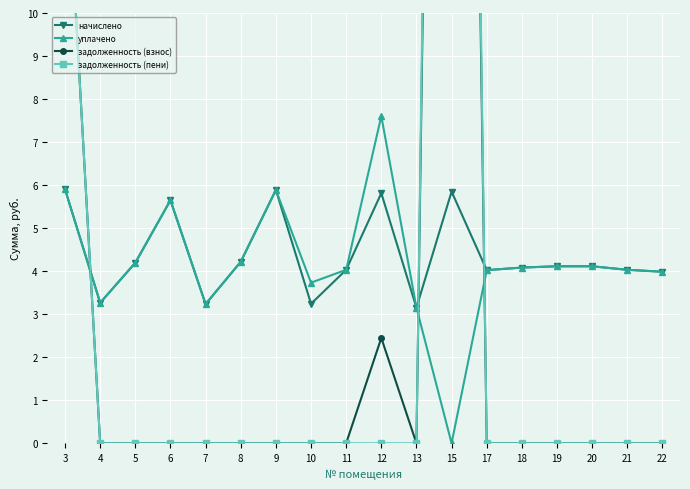

Which has a higher value, 22 or 21?

21